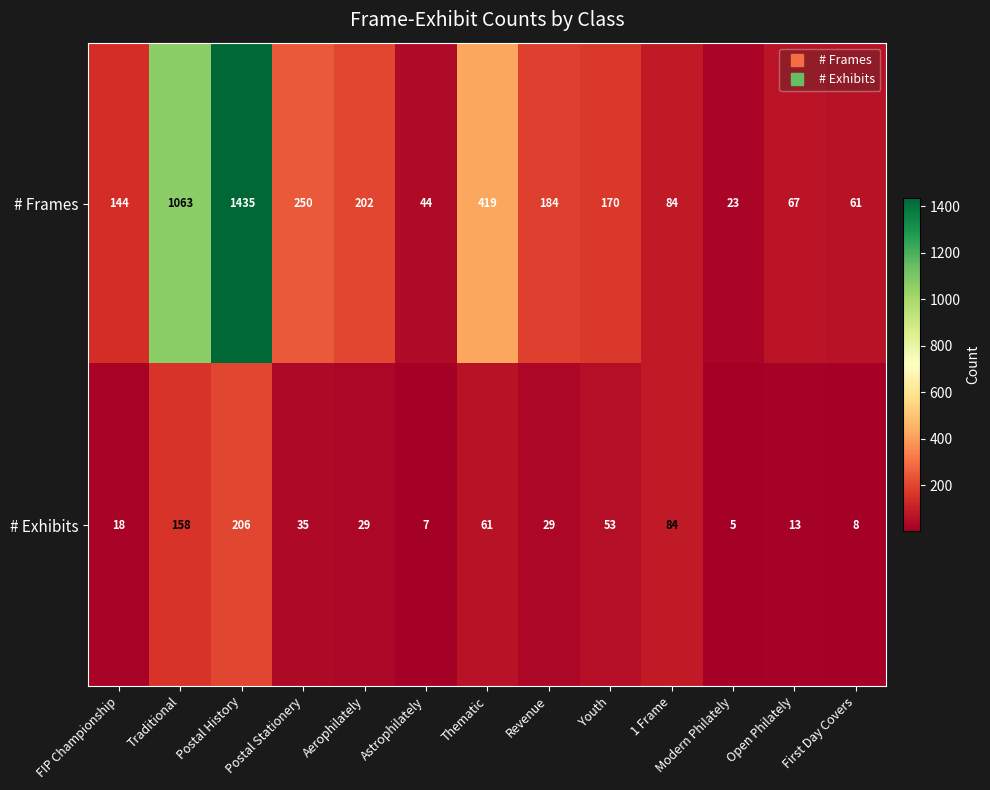

Count the number of categories in the chart.

13